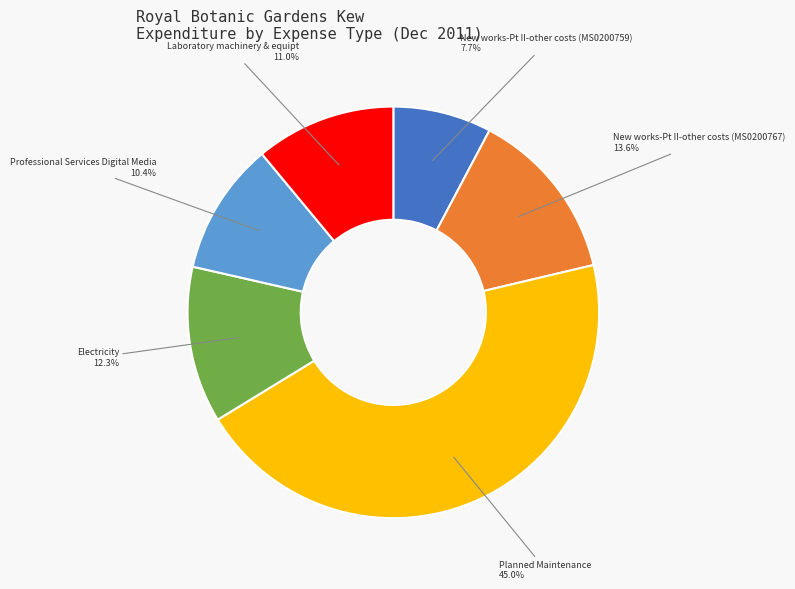

Which category has the biggest portion of the pie?

Planned Maintenance